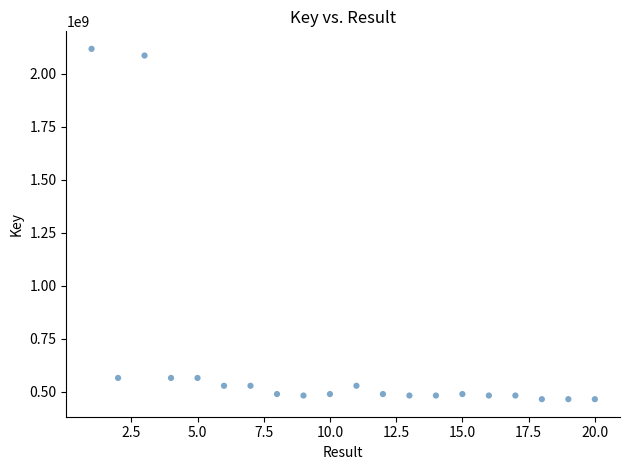

What is the range of Y values (max minus min)?

1653387512